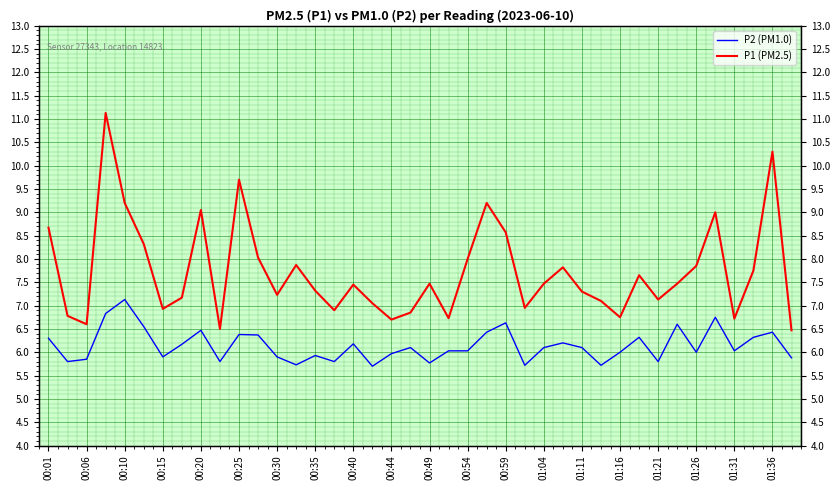

What is the value of the P2 (PM1.0) point at the 25th from the left?

6.6